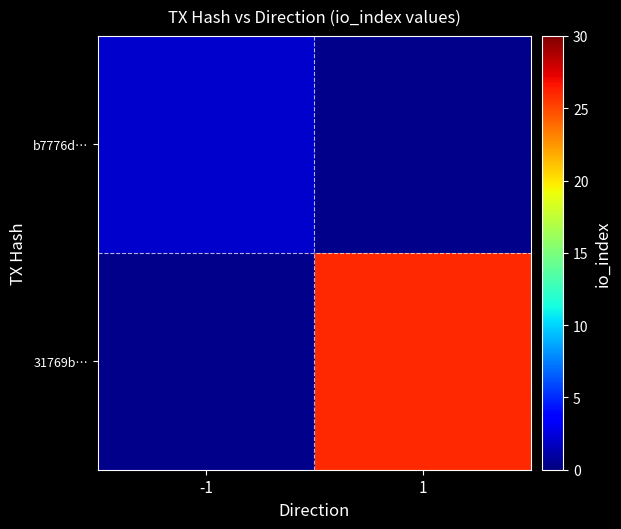

Count the number of categories in the chart.

2